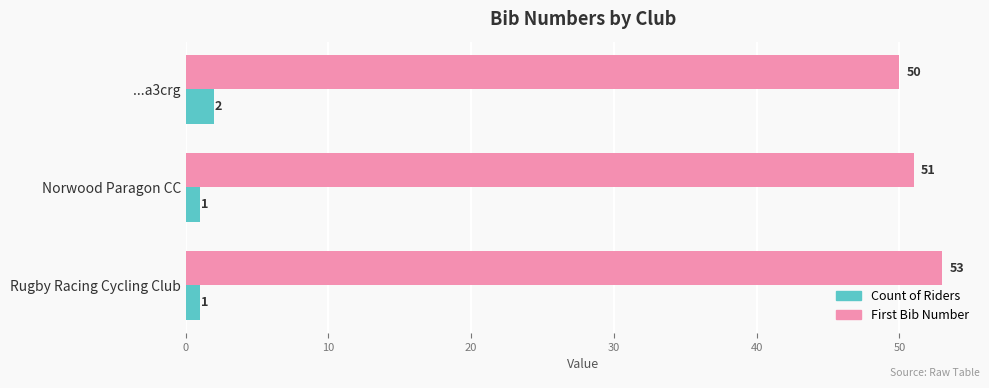

Is it true that First Bib Number equals 81 at Norwood Paragon CC?

False